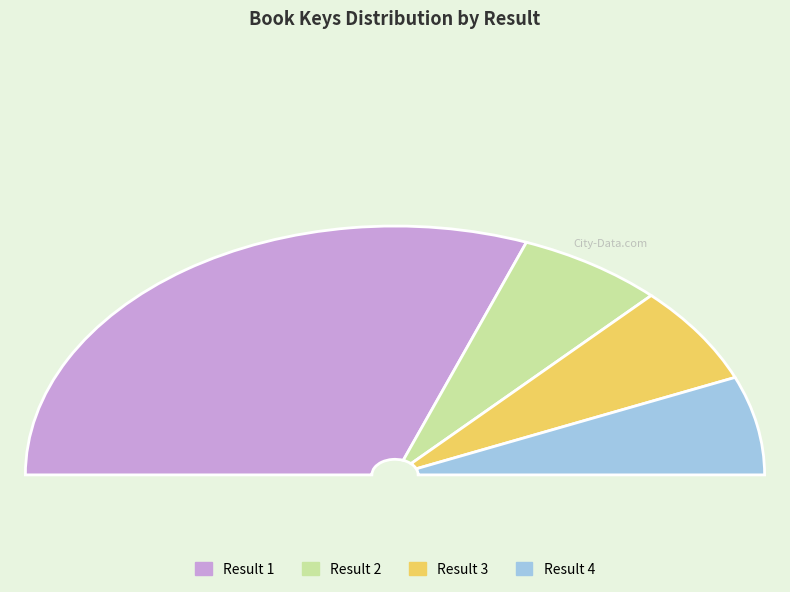

The 3 slice represents 20% of the pie. True or false?

False